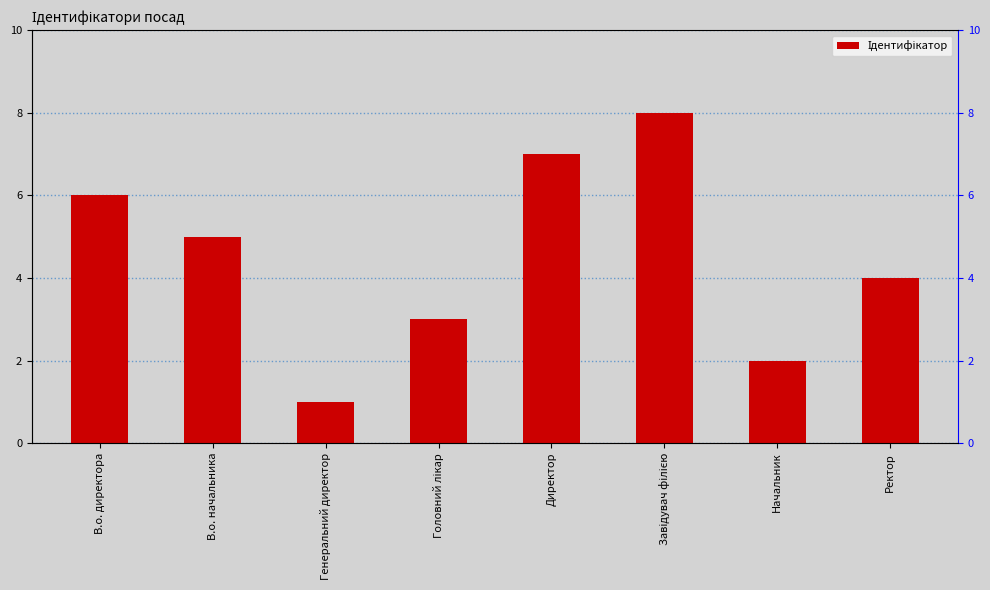

Reading right to left, list all the values displayed in this chart.

4	2	8	7	3	1	5	6